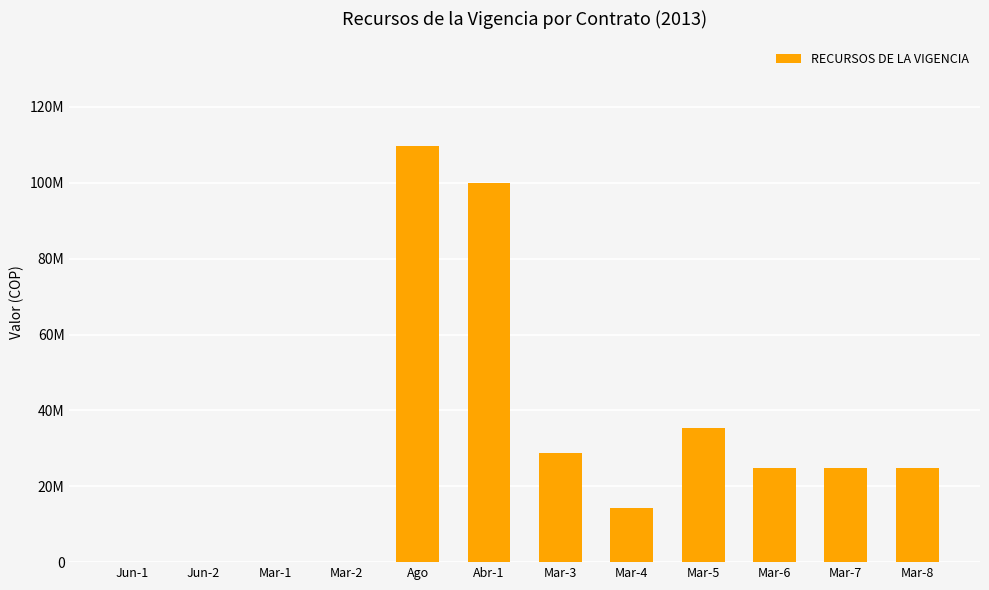

What is the difference between the maximum and minimum values?

109824500